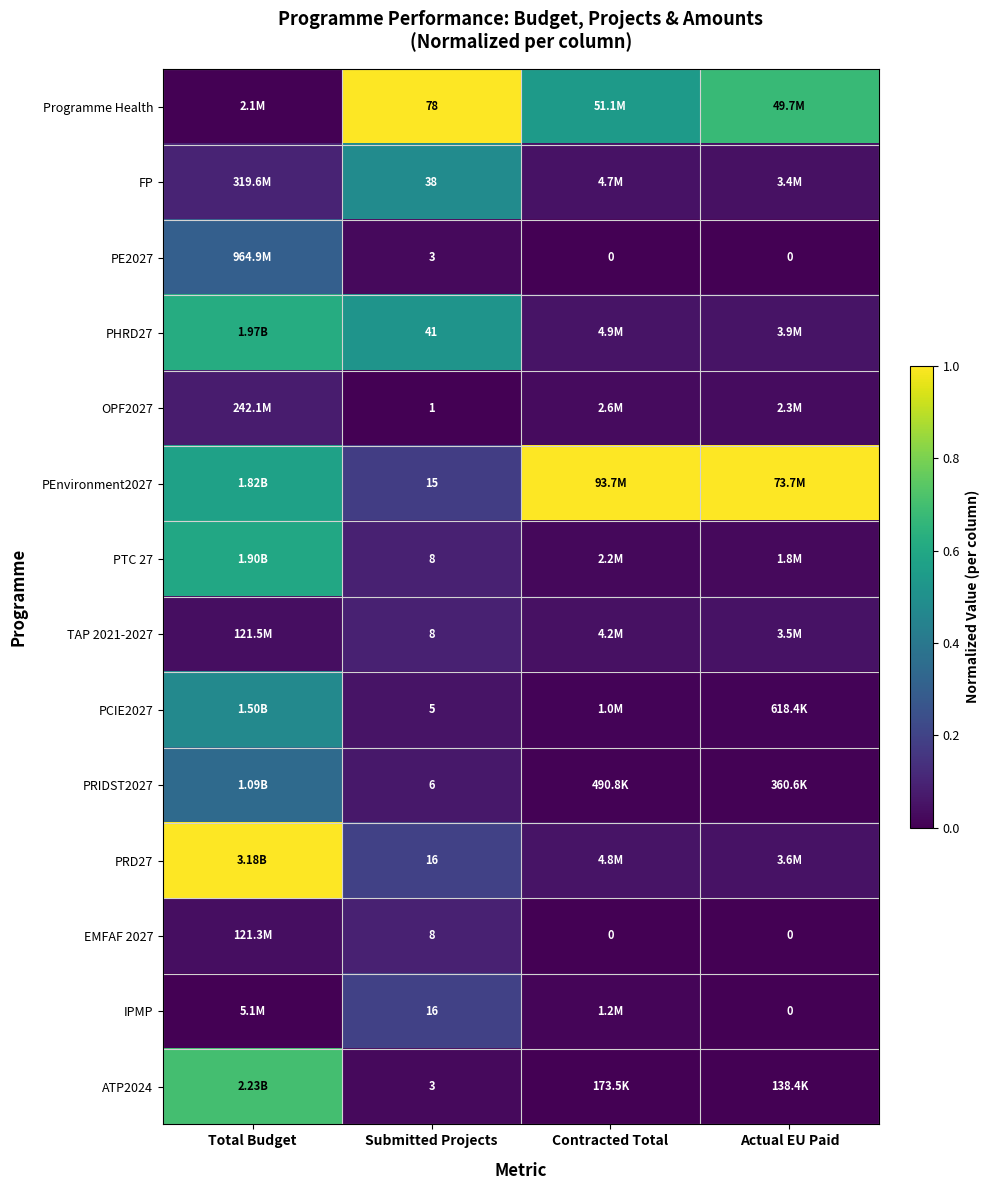

What is the difference between the highest and lowest values at Total Budget?

1.0